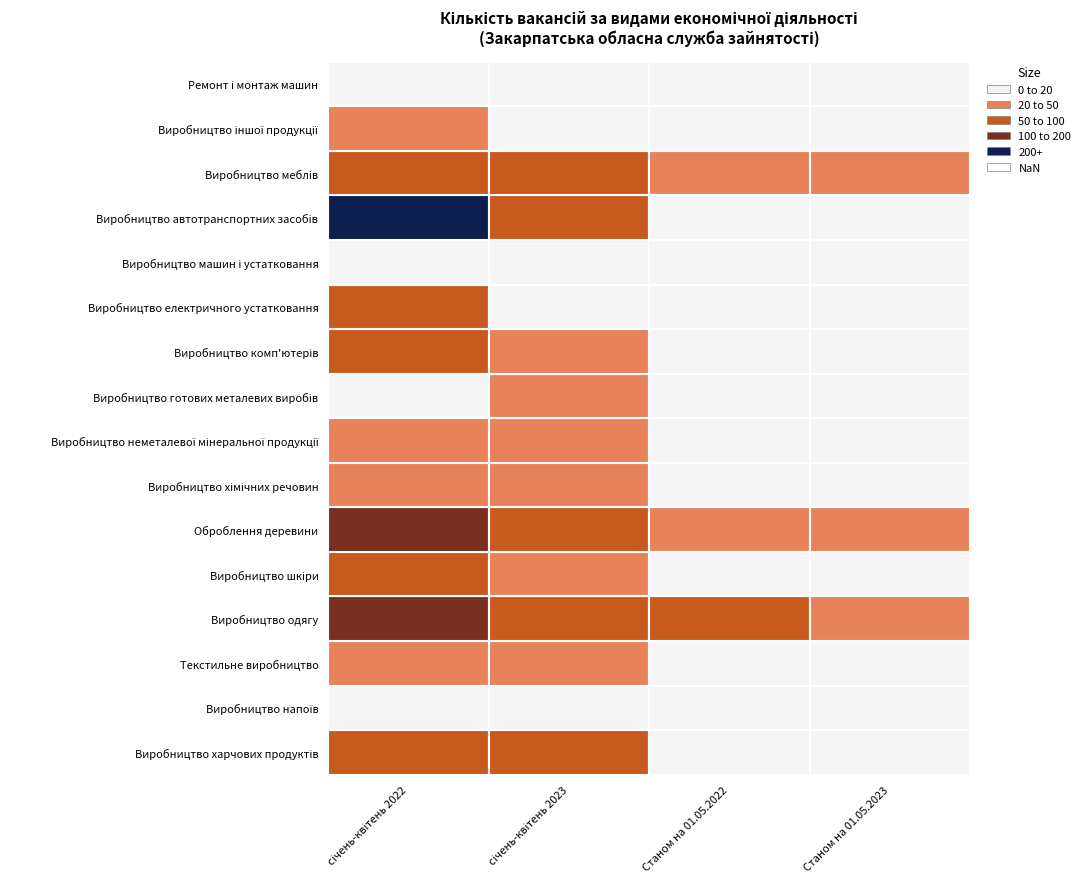

What is the difference between the maximum and second lowest values in the Виробництво шкіри series?

58